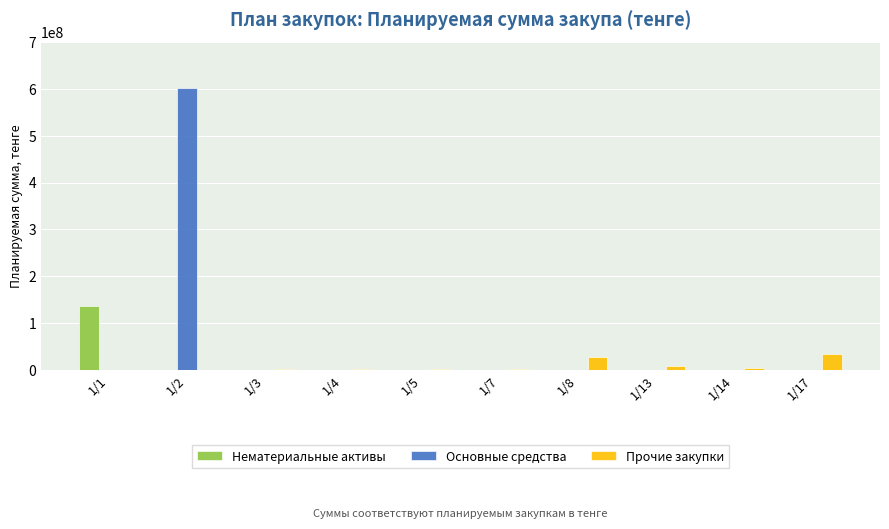

What is the sum of all Основные средства values?

602645346.6